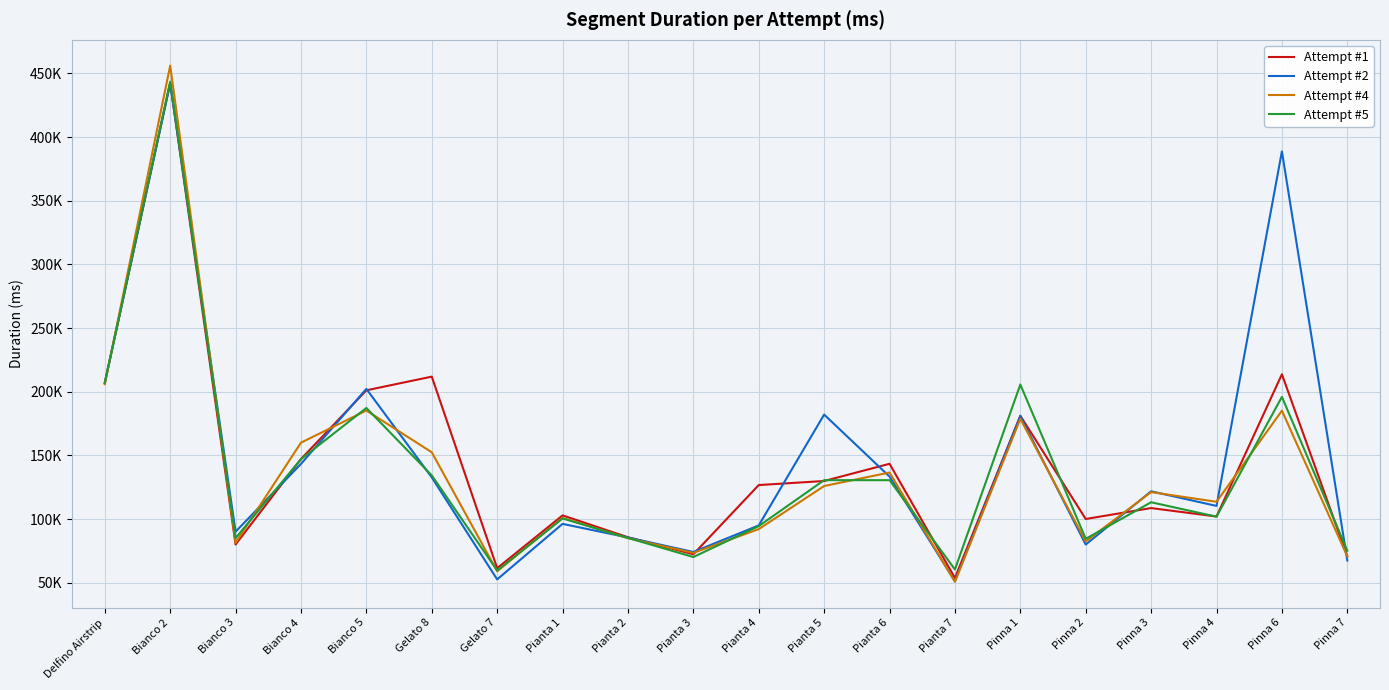

Does the chart have visible grid lines?

Yes